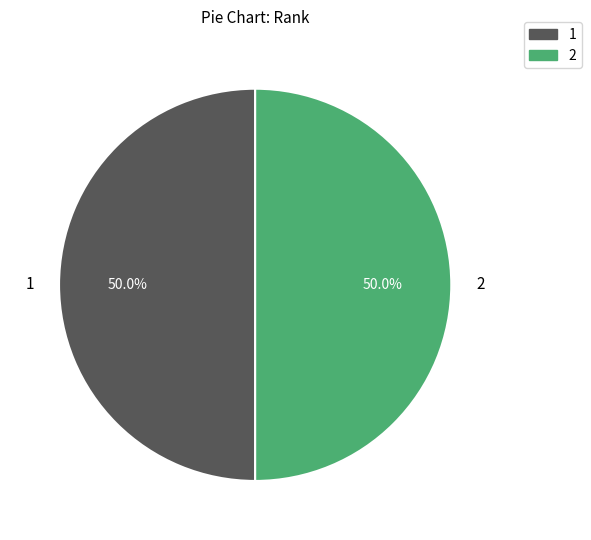

Is the sum of 2 and 1 greater than half?

Yes